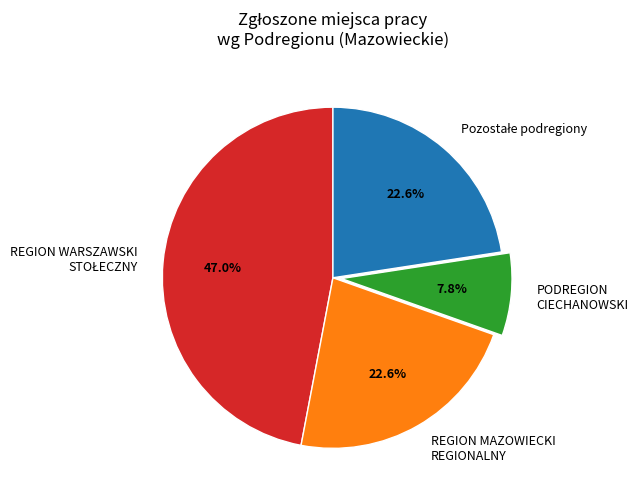

What is the smallest slice in the pie chart?

PODREGION CIECHANOWSKI